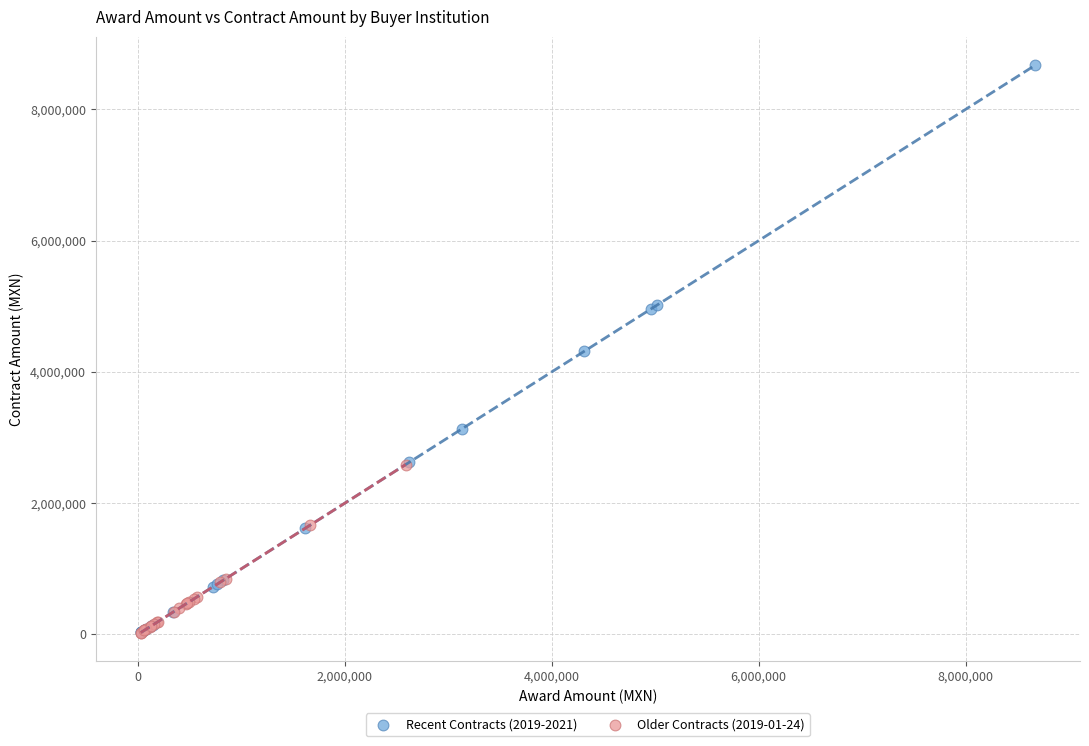

Which series has the widest spread of Y values?

Recent Contracts (2019-2021)